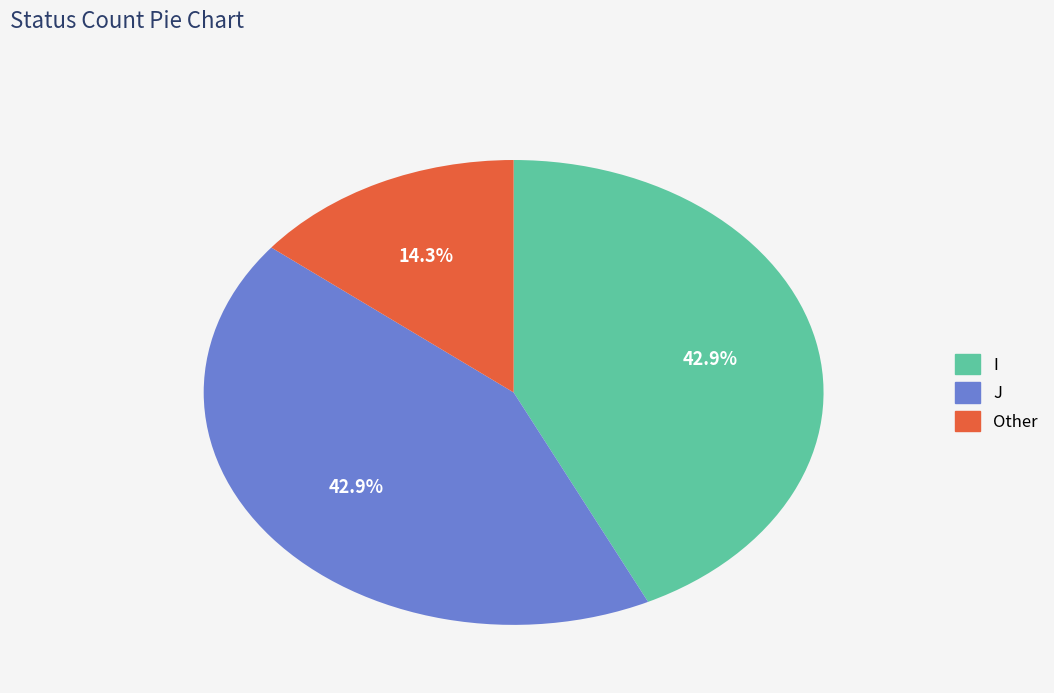

What is the ratio of the value at Other to the value at I?

0.3